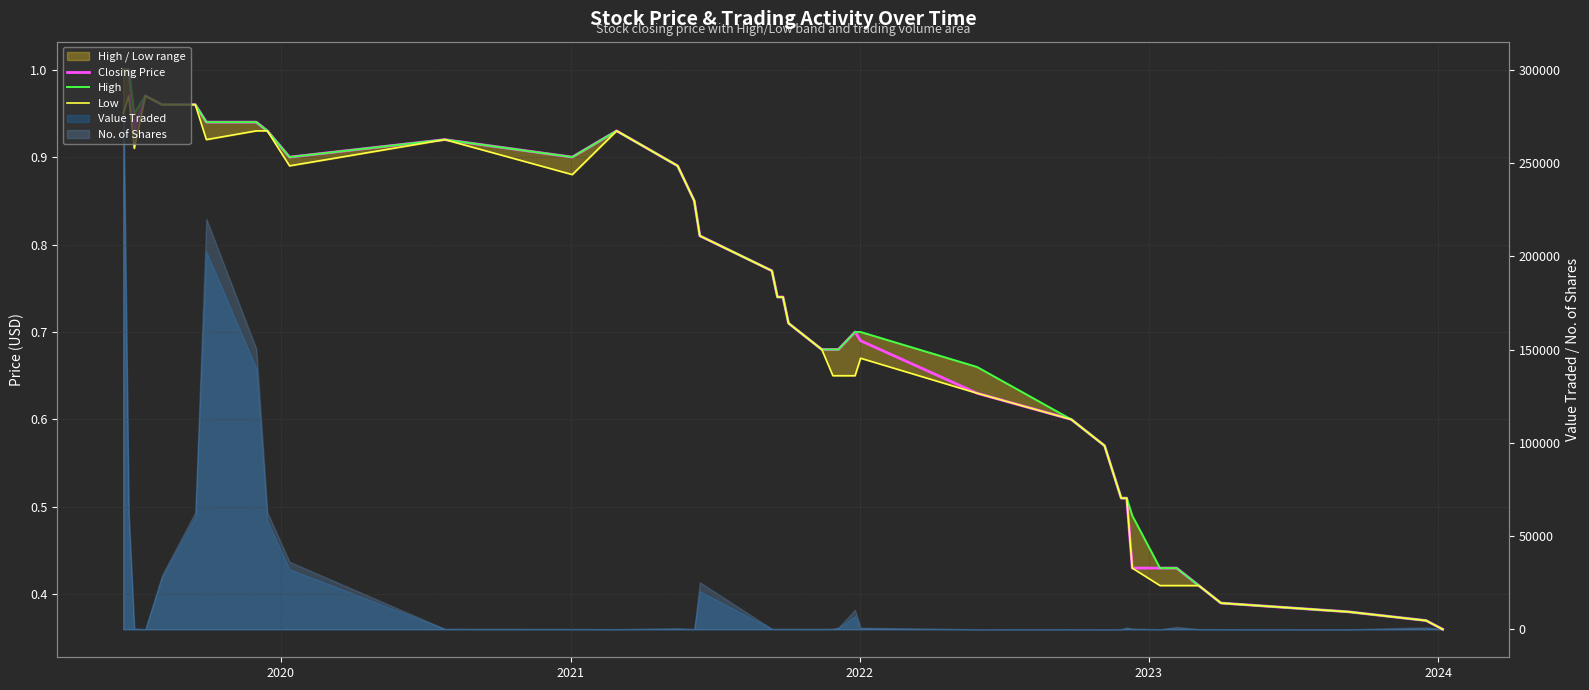

In Closing Price, how many points are higher than both neighbors (excluding endpoints)?

4